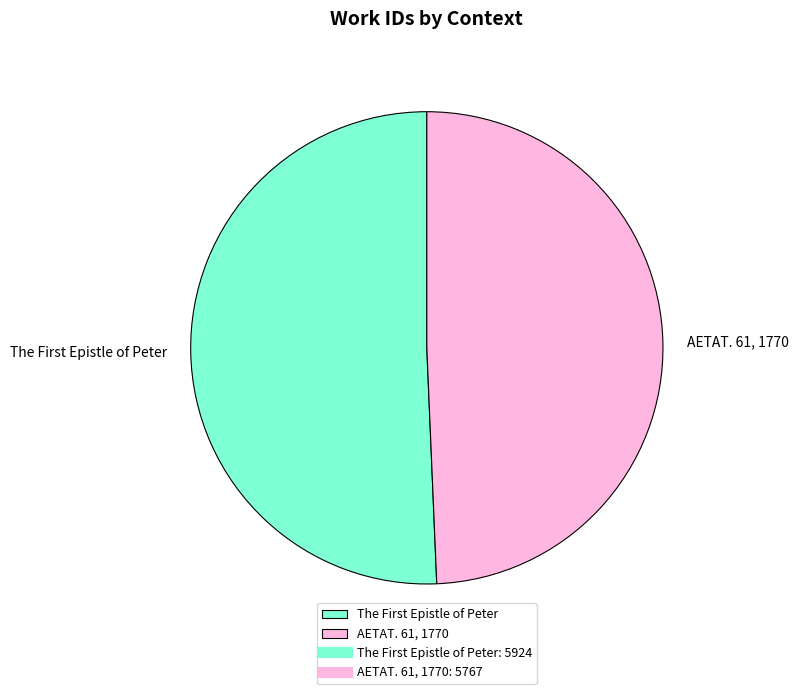

How many slices are in this pie chart?

2